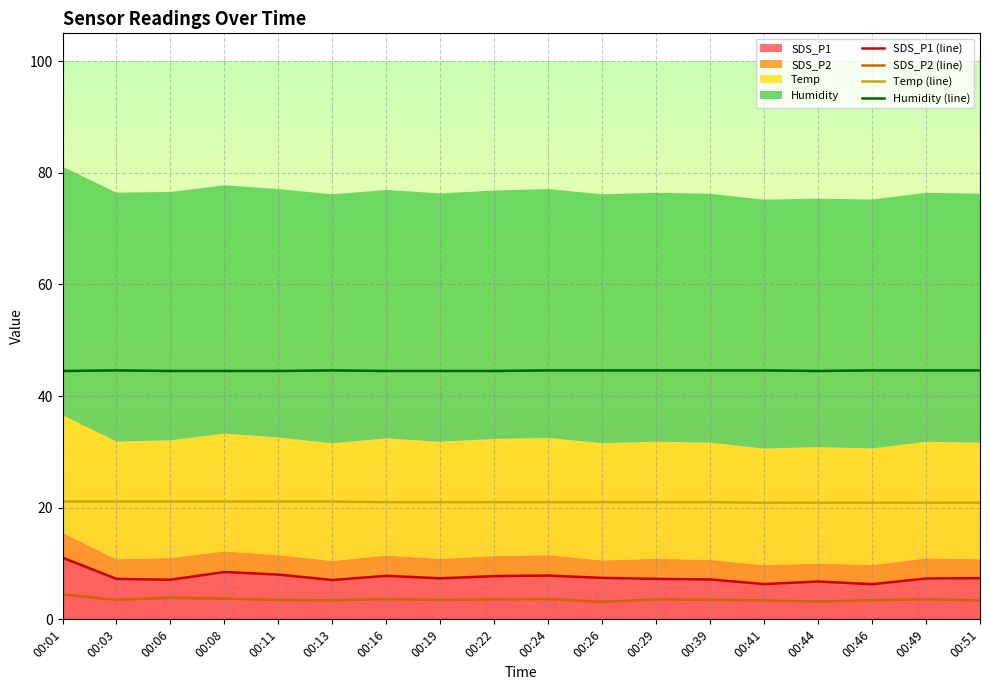

At which label does SDS_P1 (line) reach its peak?

00:01